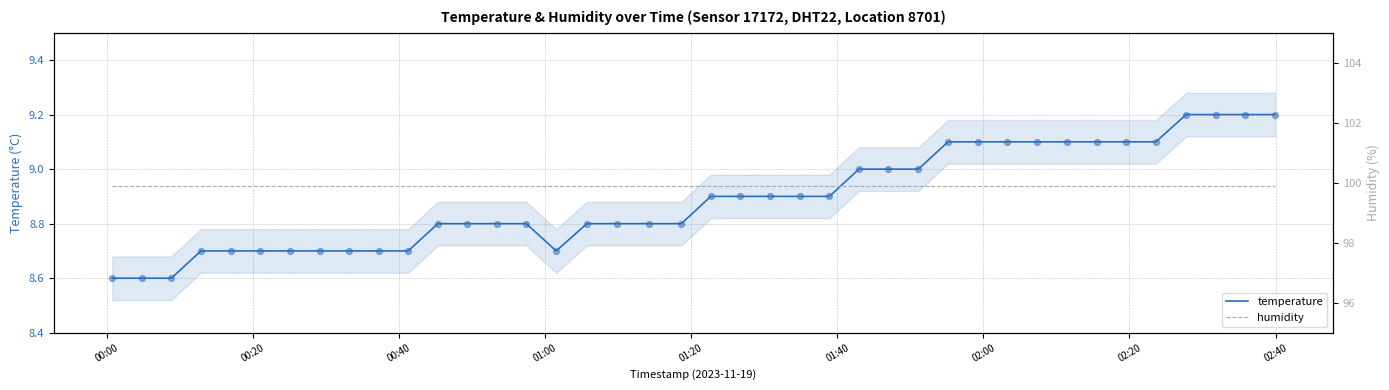

What is the highest value of the temperature series?

9.2